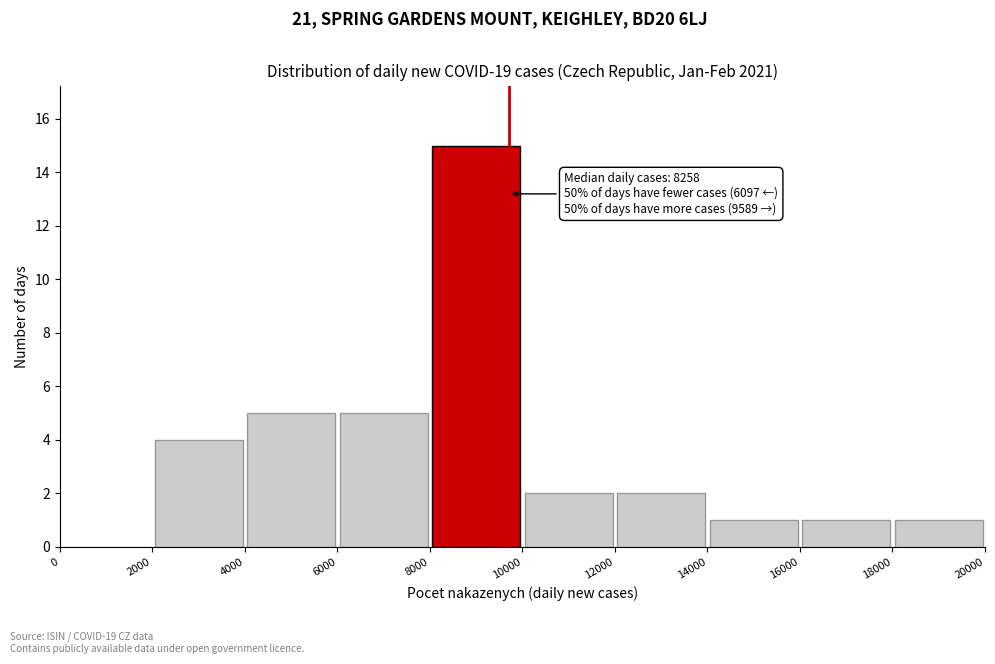

Over which range of the x-axis is the bar tallest?

8000 to 10000